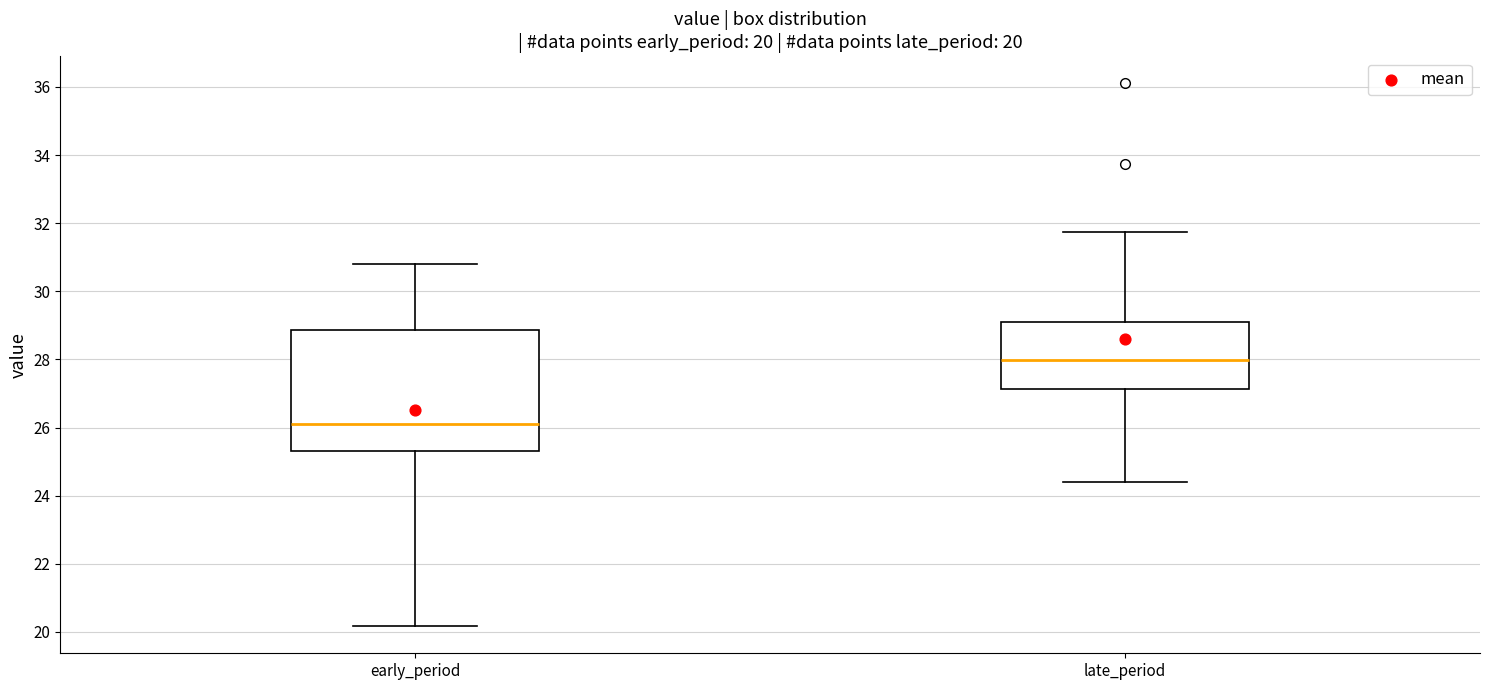

Which box is the tallest, from its lower edge to its upper edge?

early_period